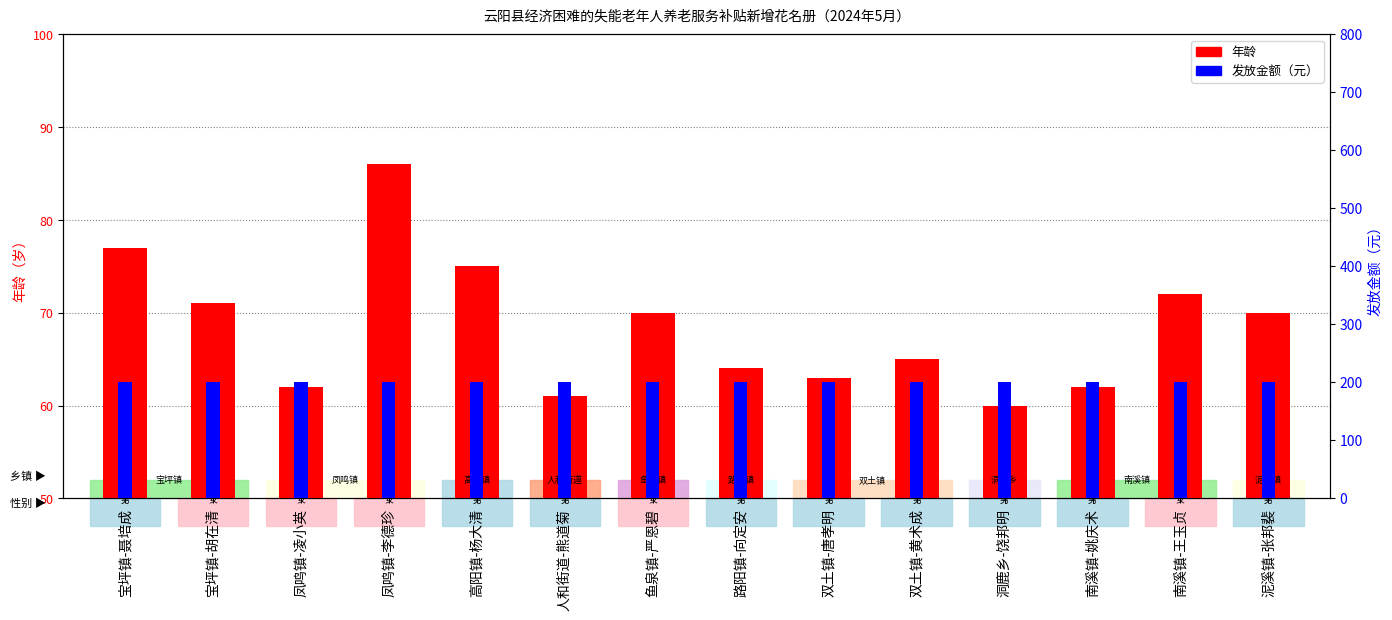

Count the number of categories in the chart.

14